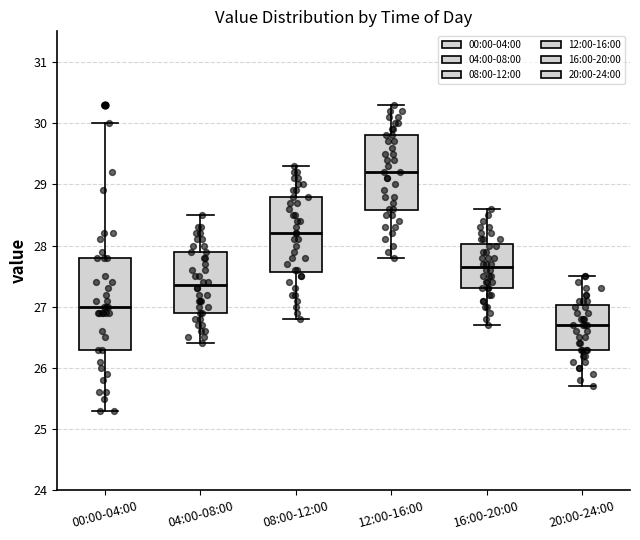

Which box's median line is the highest?

12:00-16:00